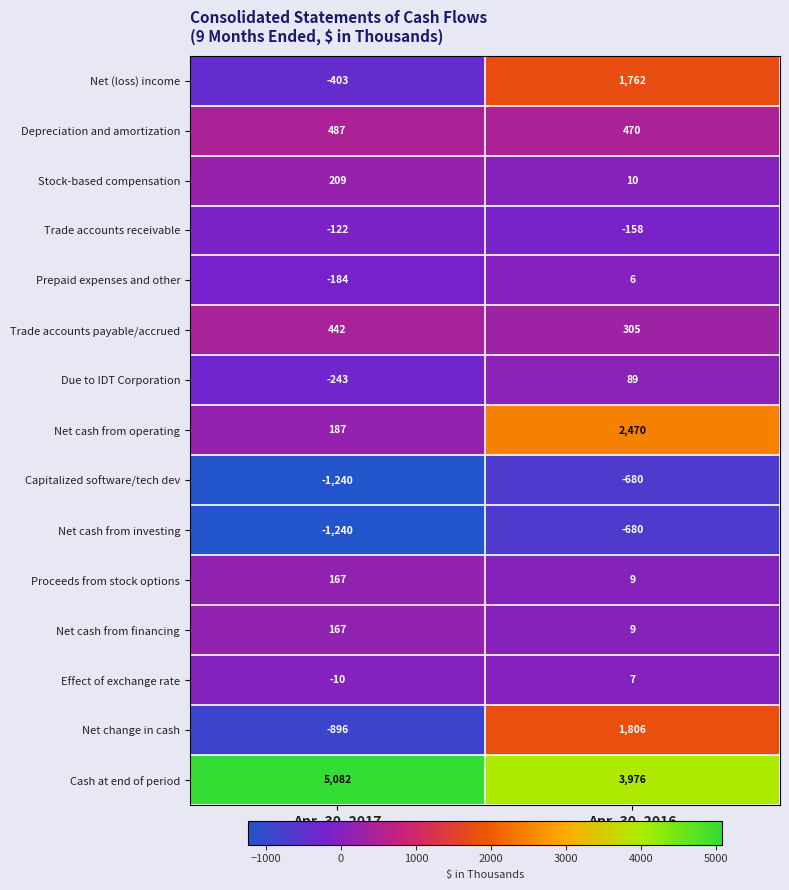

The value of Net cash from investing at Apr. 30, 2016 is -1143. True or false?

False